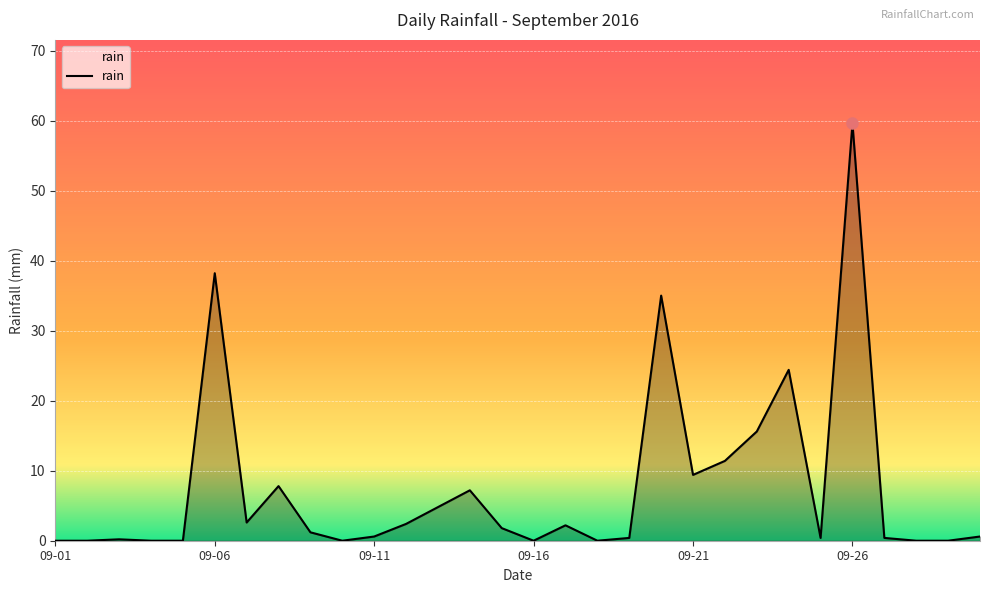

What is the difference between the maximum and minimum values?

59.6